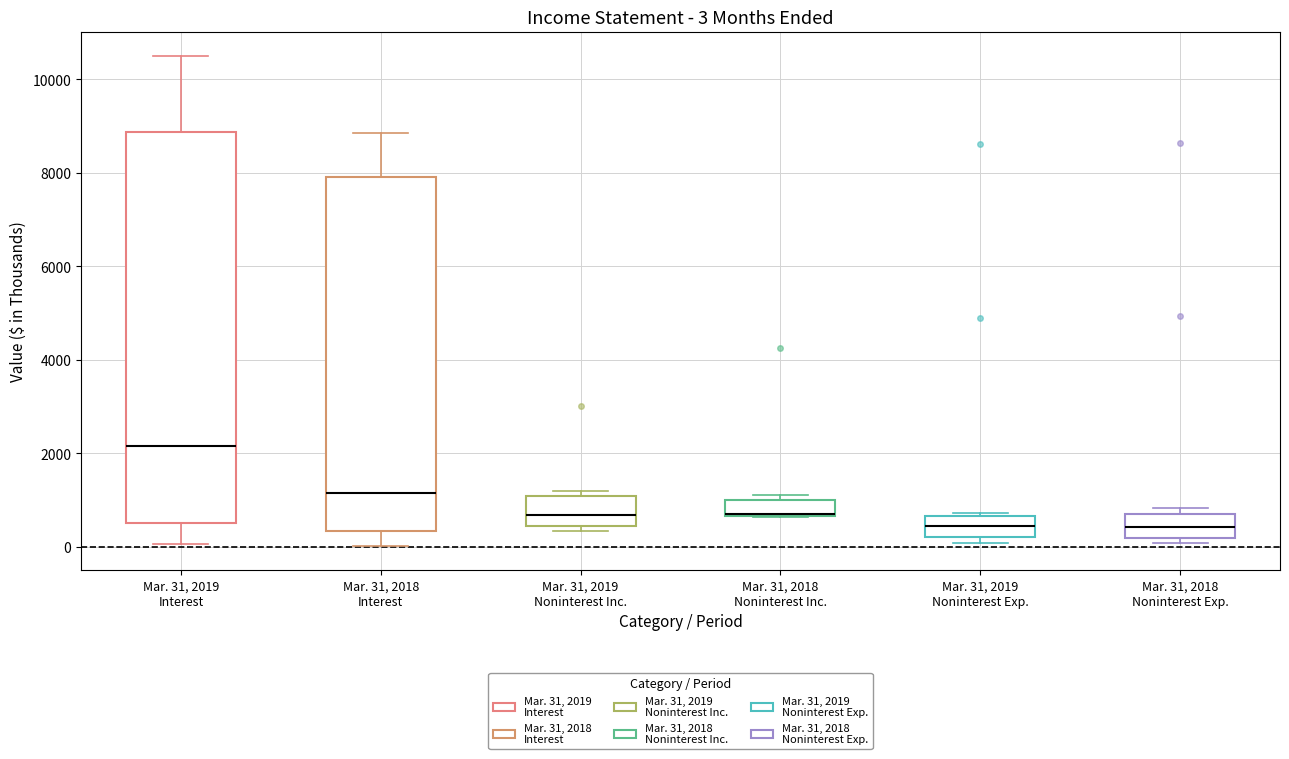

Which box is the tallest, from its lower edge to its upper edge?

Mar. 31, 2019 Interest